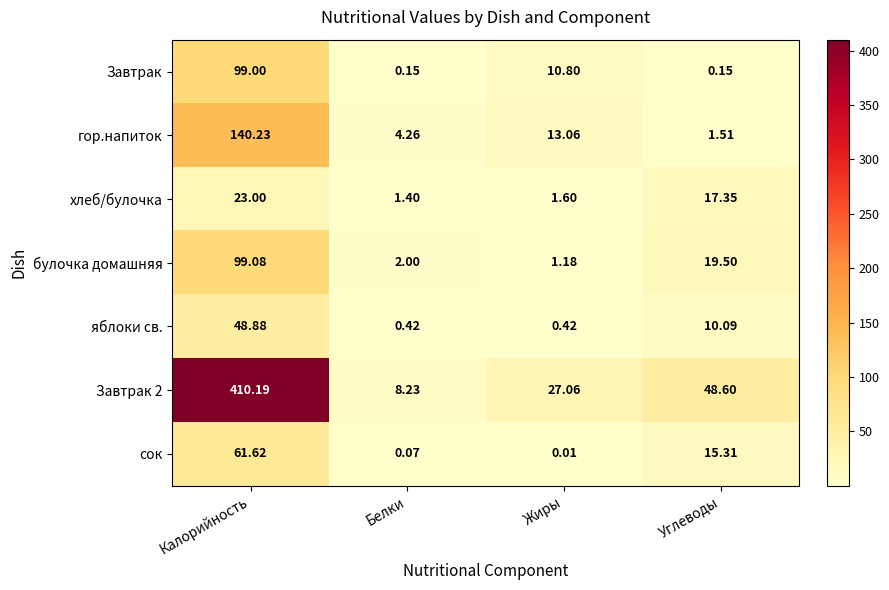

Which category has the highest value in the Завтрак series?

Калорийность